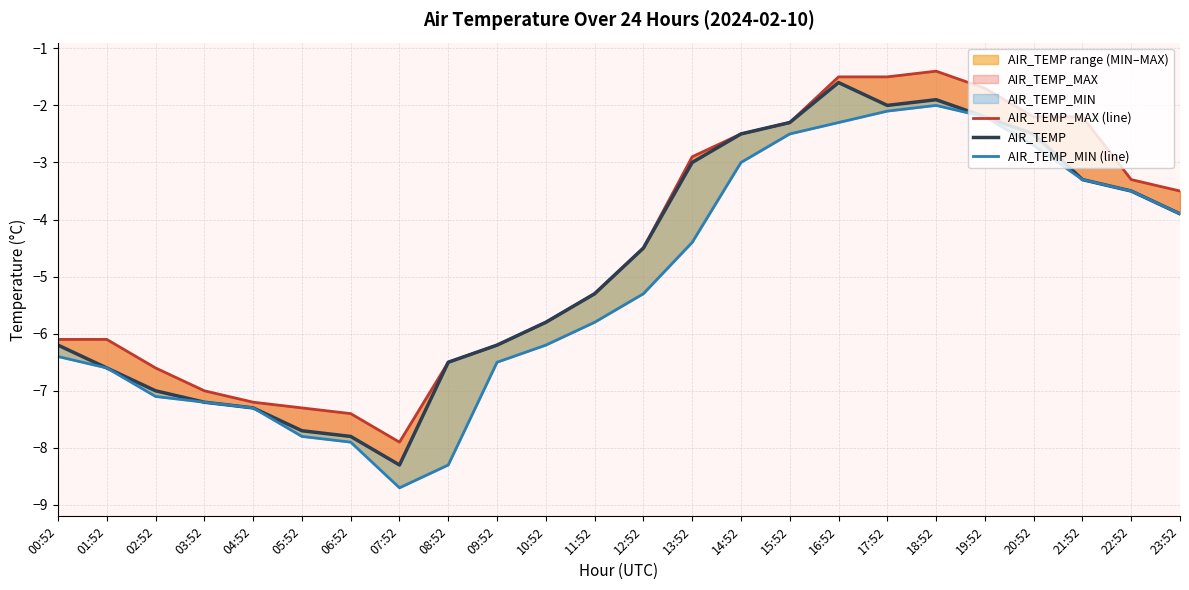

Rank the series by their maximum value, from highest to lowest.

AIR_TEMP_MAX (line), AIR_TEMP, AIR_TEMP_MIN (line)